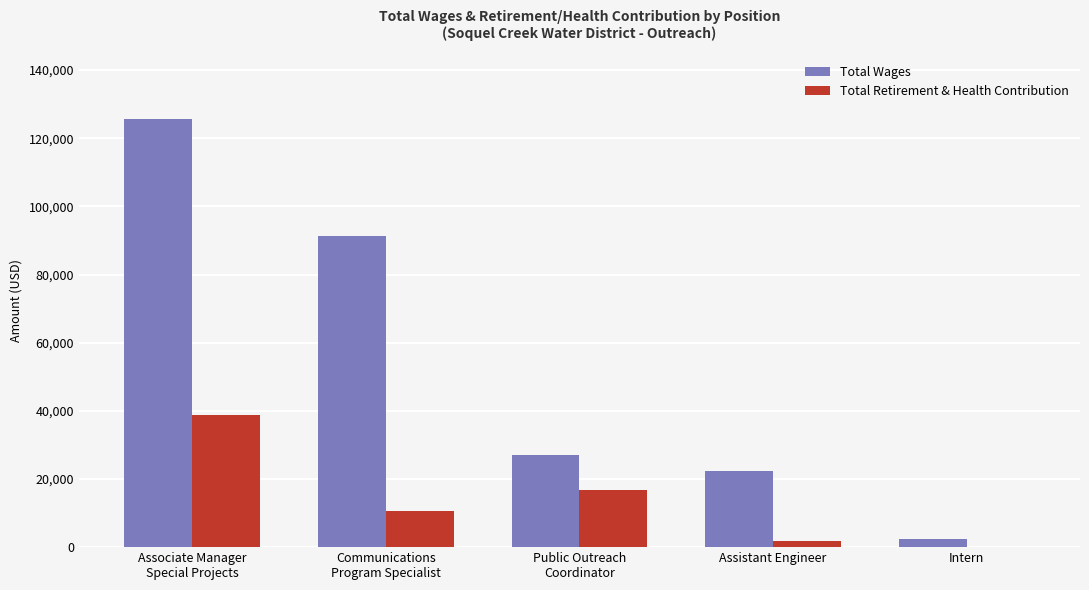

True or false: Total Retirement & Health Contribution has a value of 26214 at Intern.

False